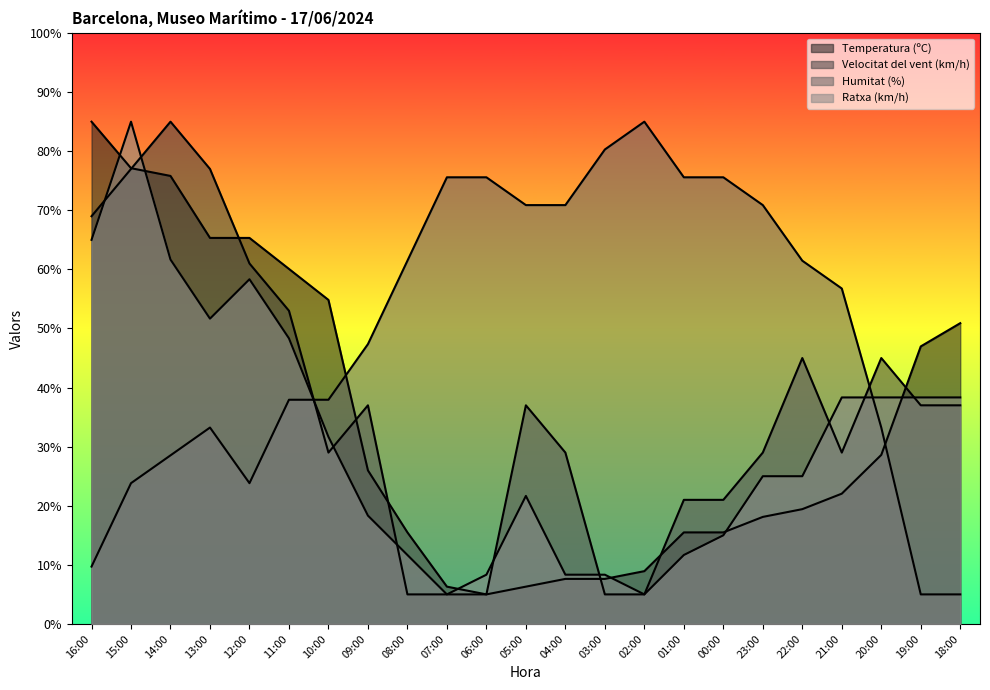

Reading left to right, what are all the values shown in this chart?

Temperatura (ºC): 16:00=85.0	15:00=77.1	14:00=75.8	13:00=65.3	12:00=65.3	11:00=60.1	10:00=54.8	09:00=26.0	08:00=15.5	07:00=6.3	06:00=5.0	05:00=6.3	04:00=7.6	03:00=7.6	02:00=8.9	01:00=15.5	00:00=15.5	23:00=18.1	22:00=19.4	21:00=22.0	20:00=28.6	19:00=47.0	18:00=50.9
Velocitat del vent (km/h): 16:00=69.0	15:00=77.0	14:00=85.0	13:00=77.0	12:00=61.0	11:00=53.0	10:00=29.0	09:00=37.0	08:00=5.0	07:00=5.0	06:00=5.0	05:00=37.0	04:00=29.0	03:00=5.0	02:00=5.0	01:00=21.0	00:00=21.0	23:00=29.0	22:00=45.0	21:00=29.0	20:00=45.0	19:00=37.0	18:00=37.0
Humitat (%): 16:00=9.7	15:00=23.8	14:00=28.5	13:00=33.2	12:00=23.8	11:00=37.9	10:00=37.9	09:00=47.4	08:00=61.5	07:00=75.6	06:00=75.6	05:00=70.9	04:00=70.9	03:00=80.3	02:00=85.0	01:00=75.6	00:00=75.6	23:00=70.9	22:00=61.5	21:00=56.8	20:00=33.2	19:00=5.0	18:00=5.0
Ratxa (km/h): 16:00=65.0	15:00=85.0	14:00=61.7	13:00=51.7	12:00=58.3	11:00=48.3	10:00=31.7	09:00=18.3	08:00=11.7	07:00=5.0	06:00=8.3	05:00=21.7	04:00=8.3	03:00=8.3	02:00=5.0	01:00=11.7	00:00=15.0	23:00=25.0	22:00=25.0	21:00=38.3	20:00=38.3	19:00=38.3	18:00=38.3